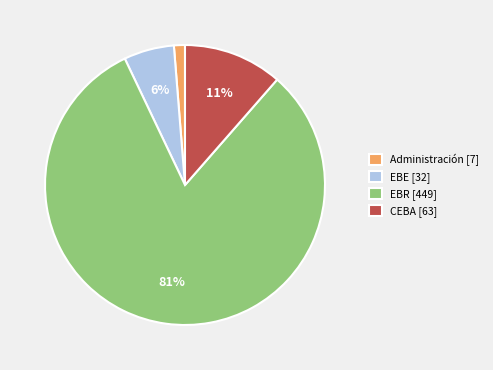

The Administración [7] slice represents 1% of the pie. True or false?

True